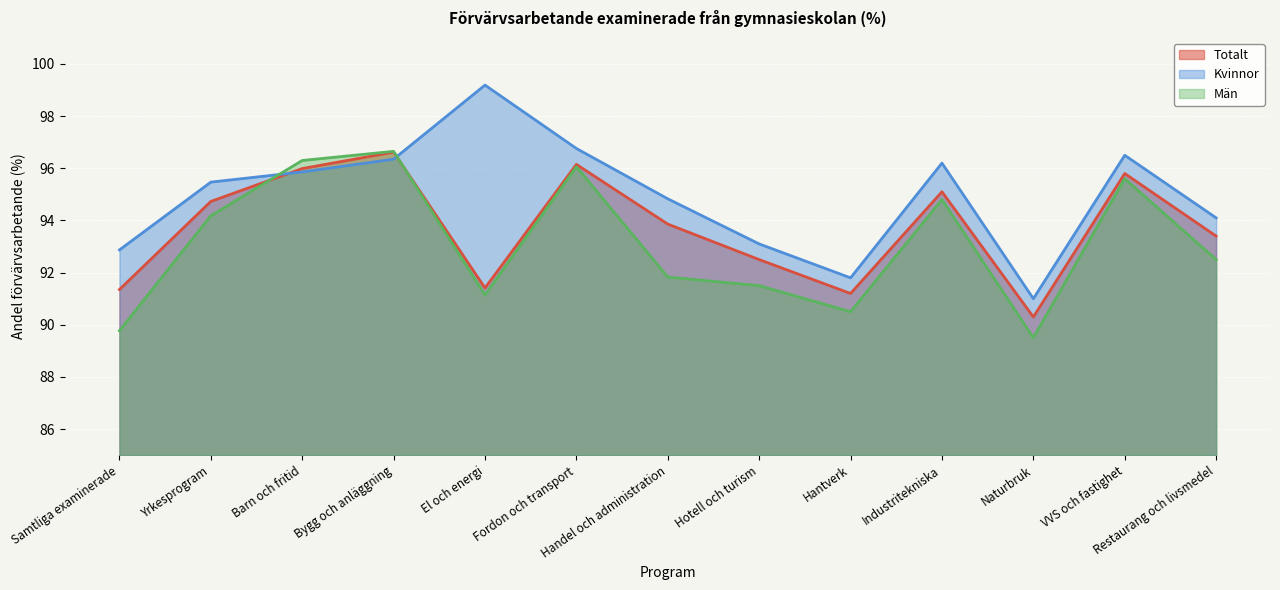

What is the total value across all series at Fordon och transport?

289.0